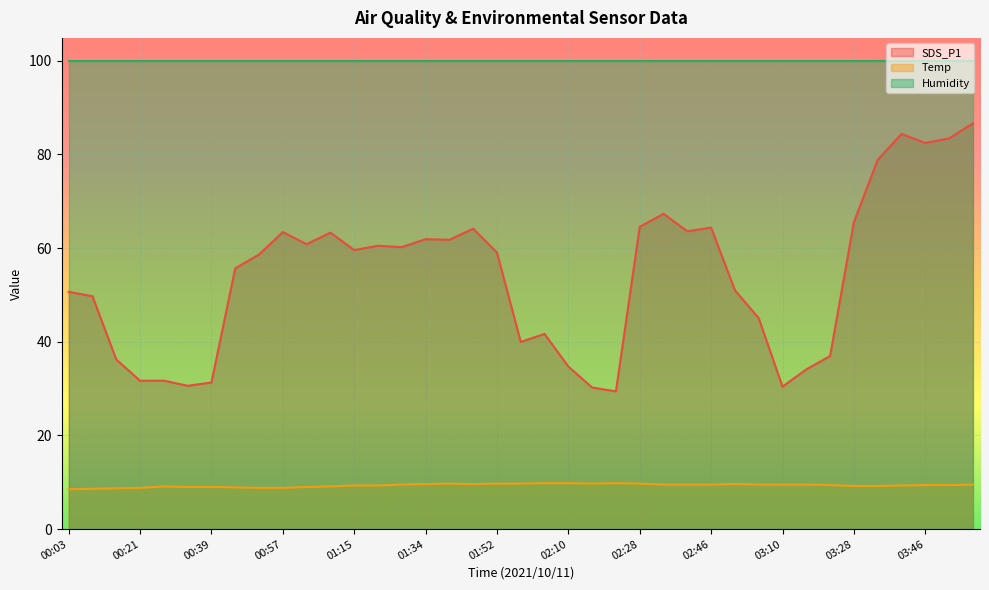

True or false: SDS_P1 and Temp intersect in this chart.

False